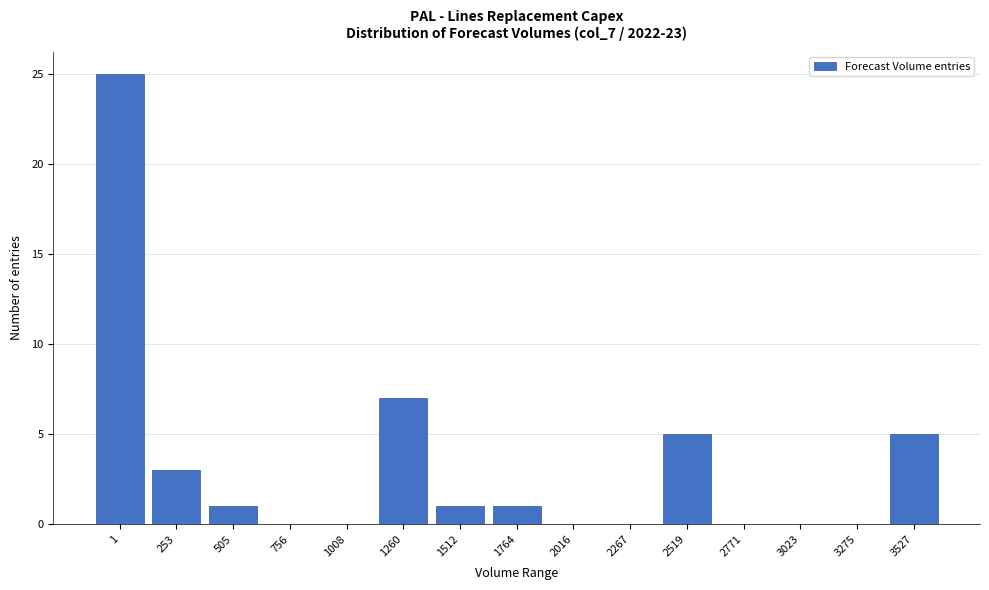

Reading right to left, what are all the values shown in this chart?

3527=5	3275=0	3023=0	2771=0	2519=5	2267=0	2016=0	1764=1	1512=1	1260=7	1008=0	756=0	505=1	253=3	1=25